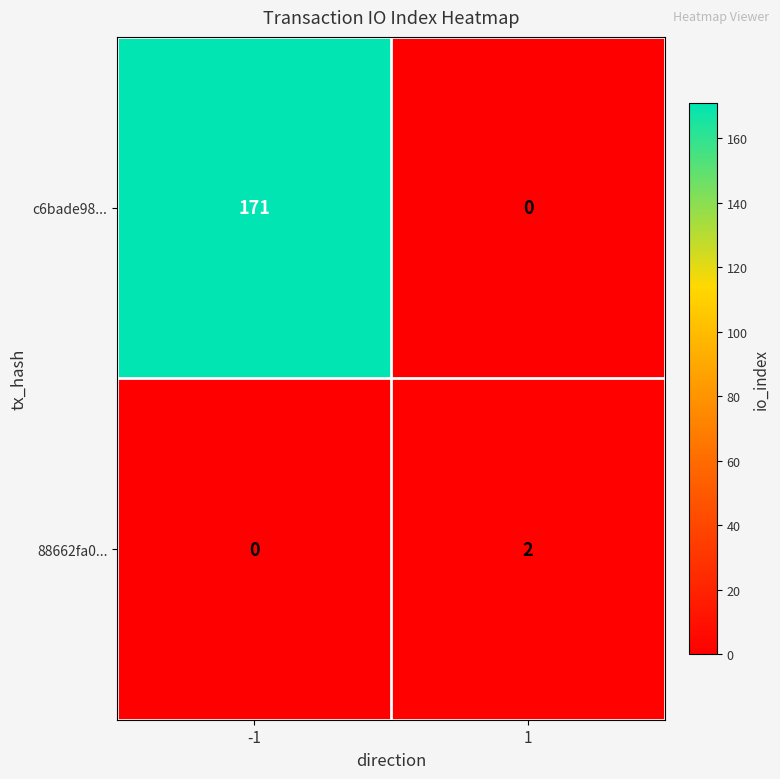

Which series changed the most between -1 and 1?

c6bade98...